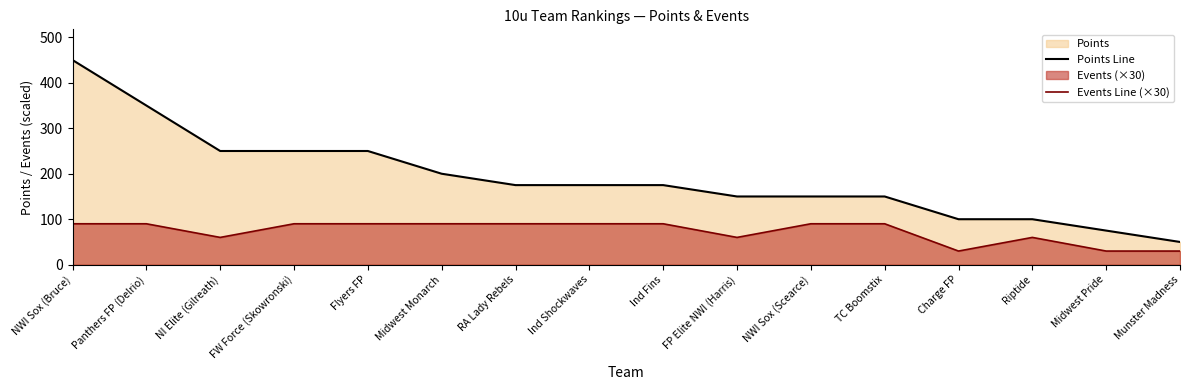

At how many categories does at least one series exceed 400?

1